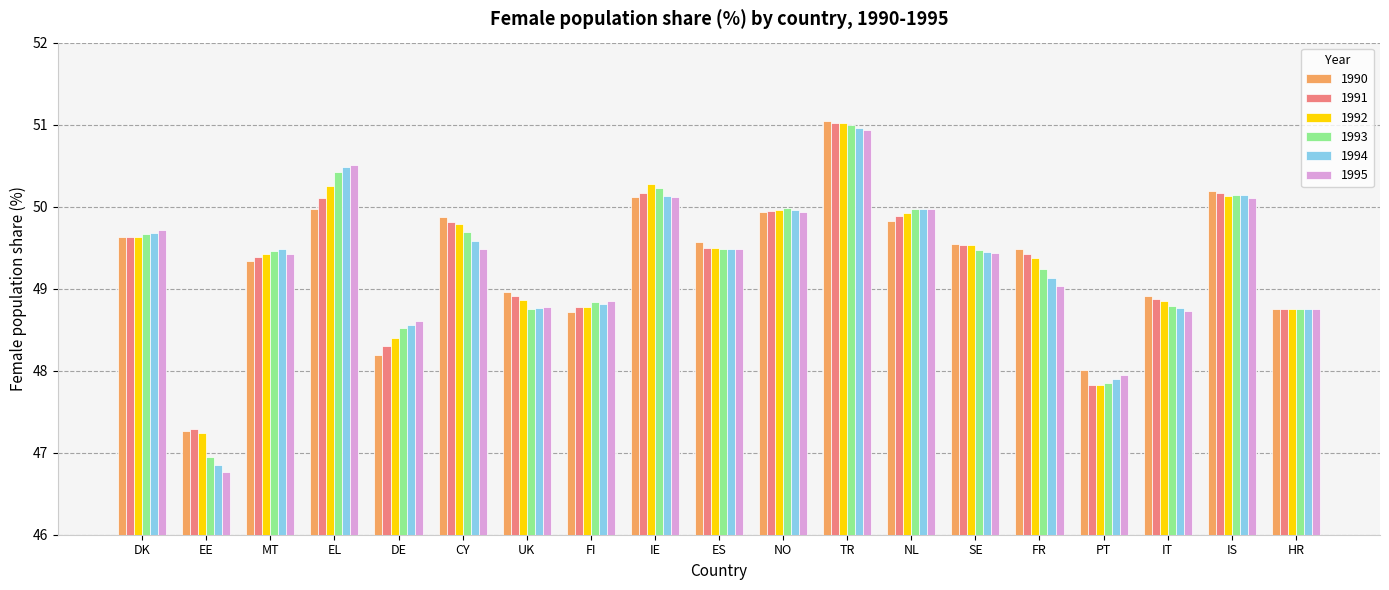

Which category has the lowest value in the 1993 series?

EE